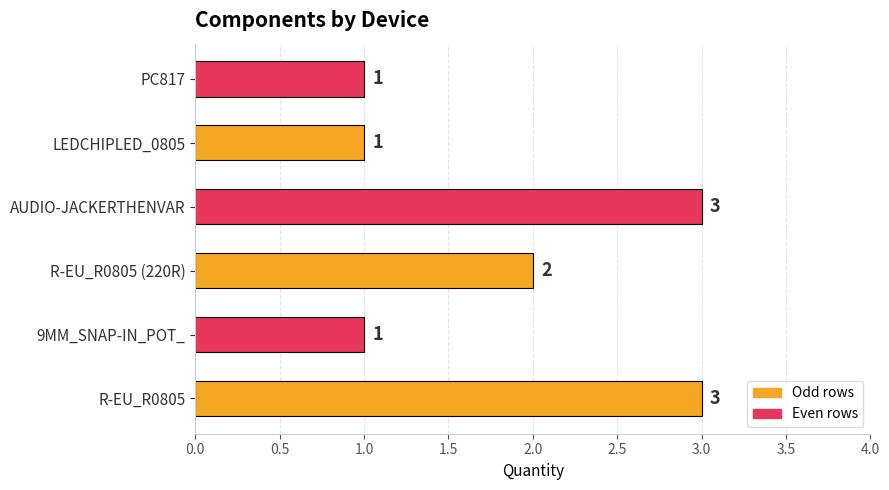

Between LEDCHIPLED_0805 and R-EU_R0805, which is larger?

R-EU_R0805